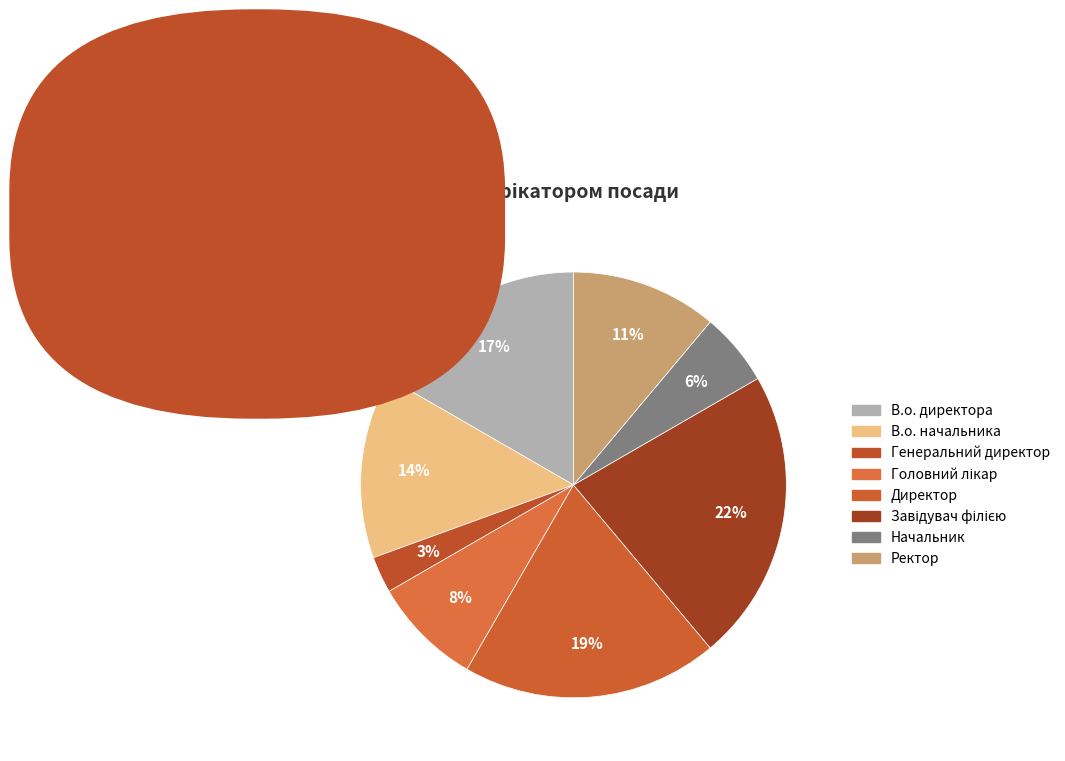

To the nearest percent, what portion does В.о. директора represent?

17%